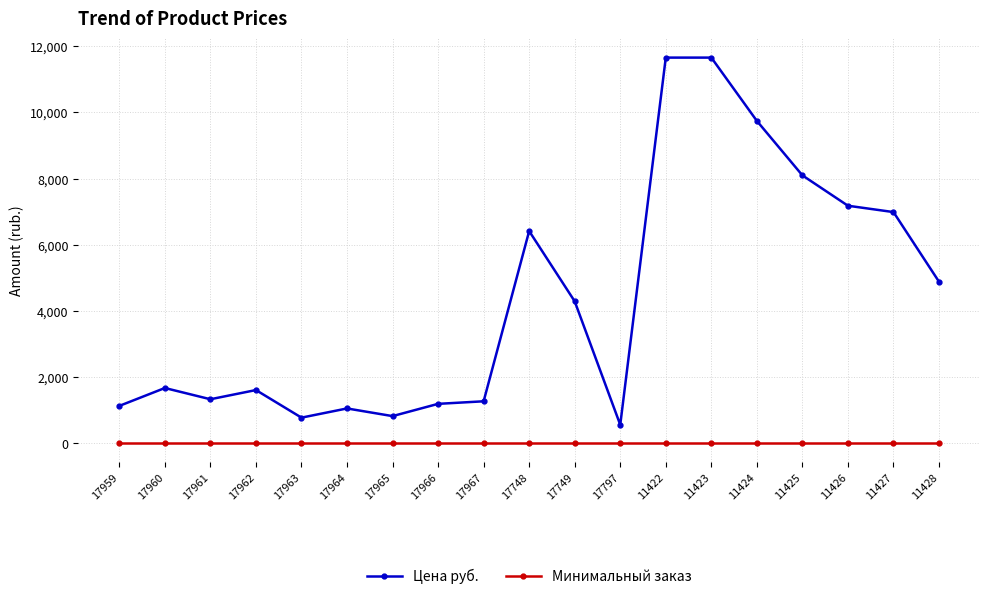

Which category has the lowest value in the Цена руб. series?

17797